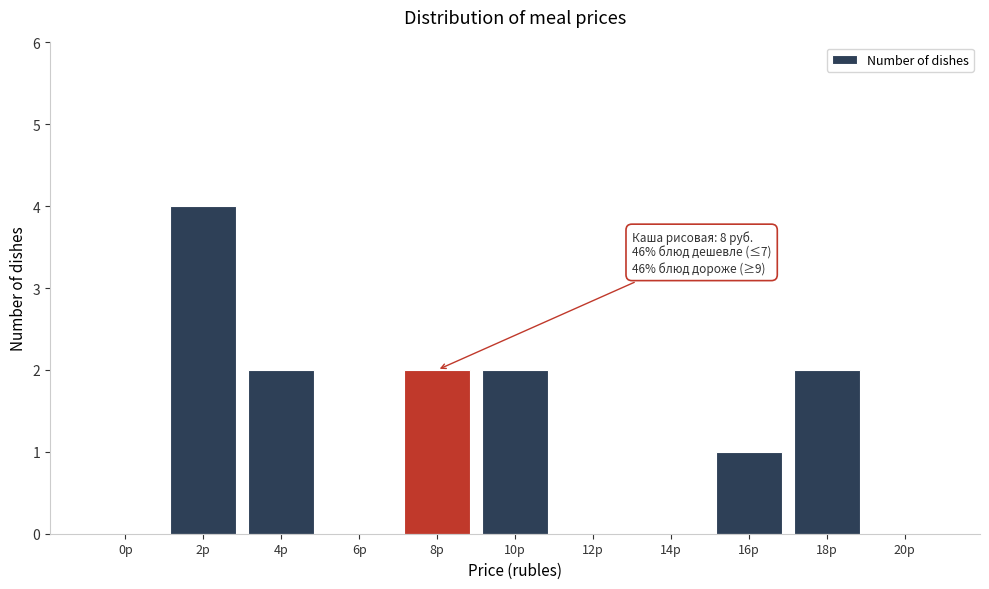

Reading left to right, list all the values displayed in this chart.

0р=0	2р=4	4р=2	6р=0	8р=2	10р=2	12р=0	14р=0	16р=1	18р=2	20р=0